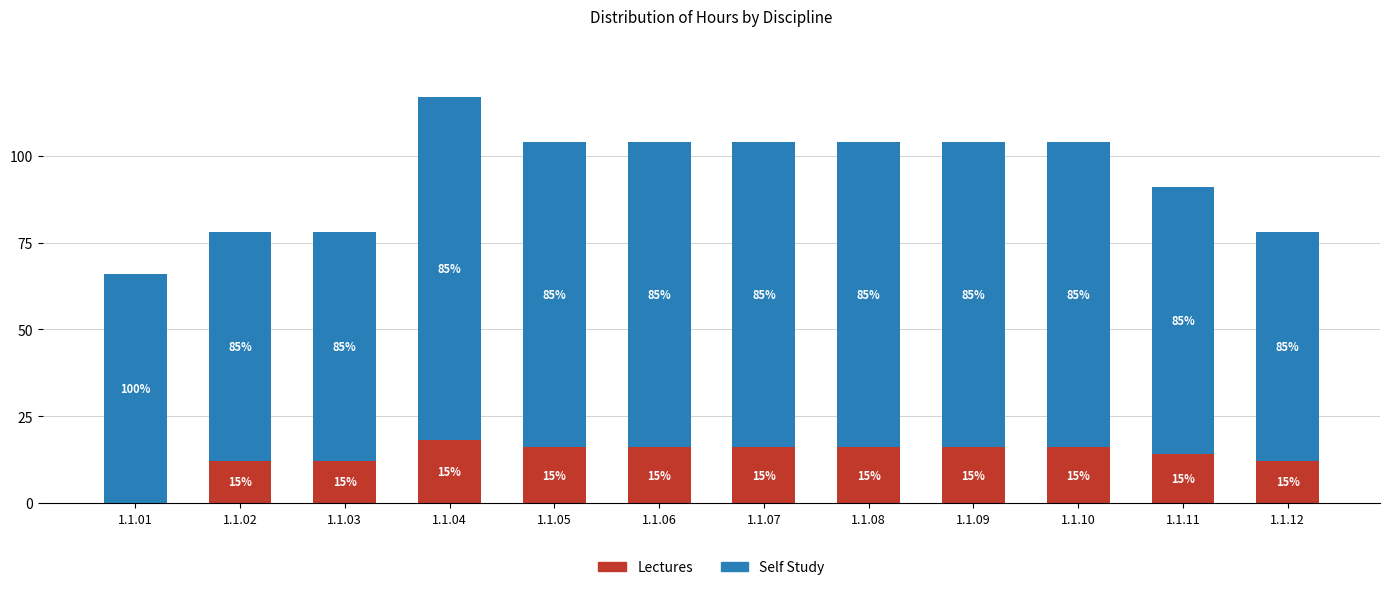

What are all the series names shown in the legend?

Lectures, Self Study